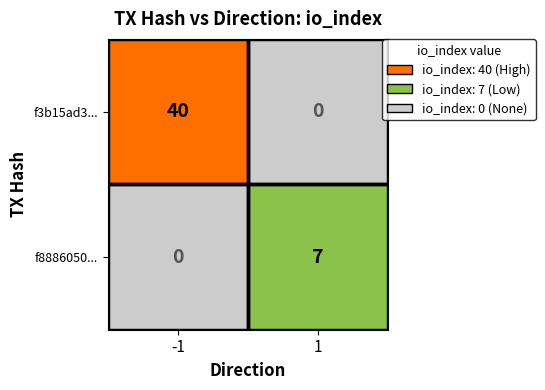

Which series changed the most between -1 and 1?

f3b15ad3...